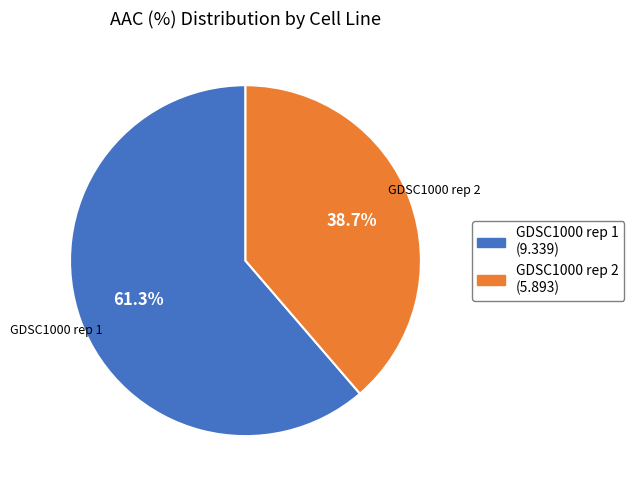

How many slices are in this pie chart?

2